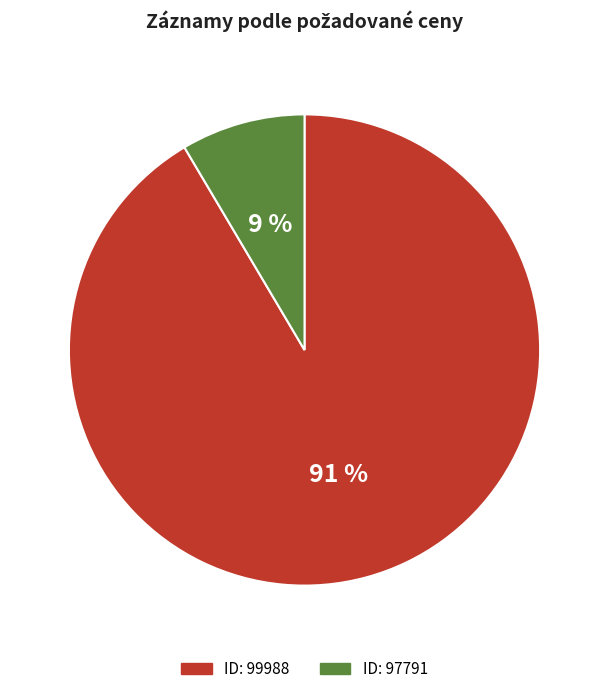

Is there a majority slice in this chart?

Yes